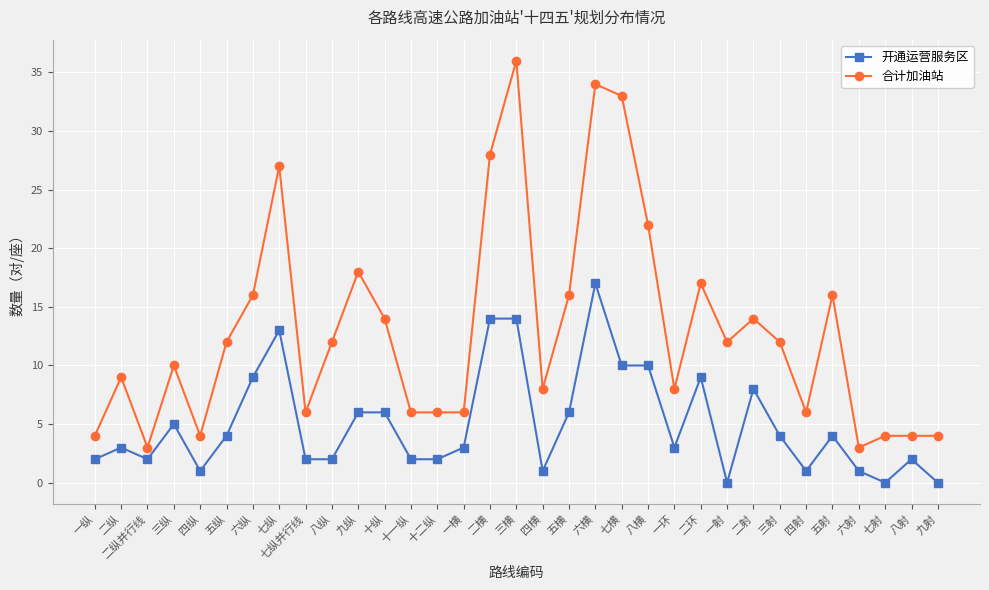

True or false: 合计加油站 has a value of 20 at 一射.

False